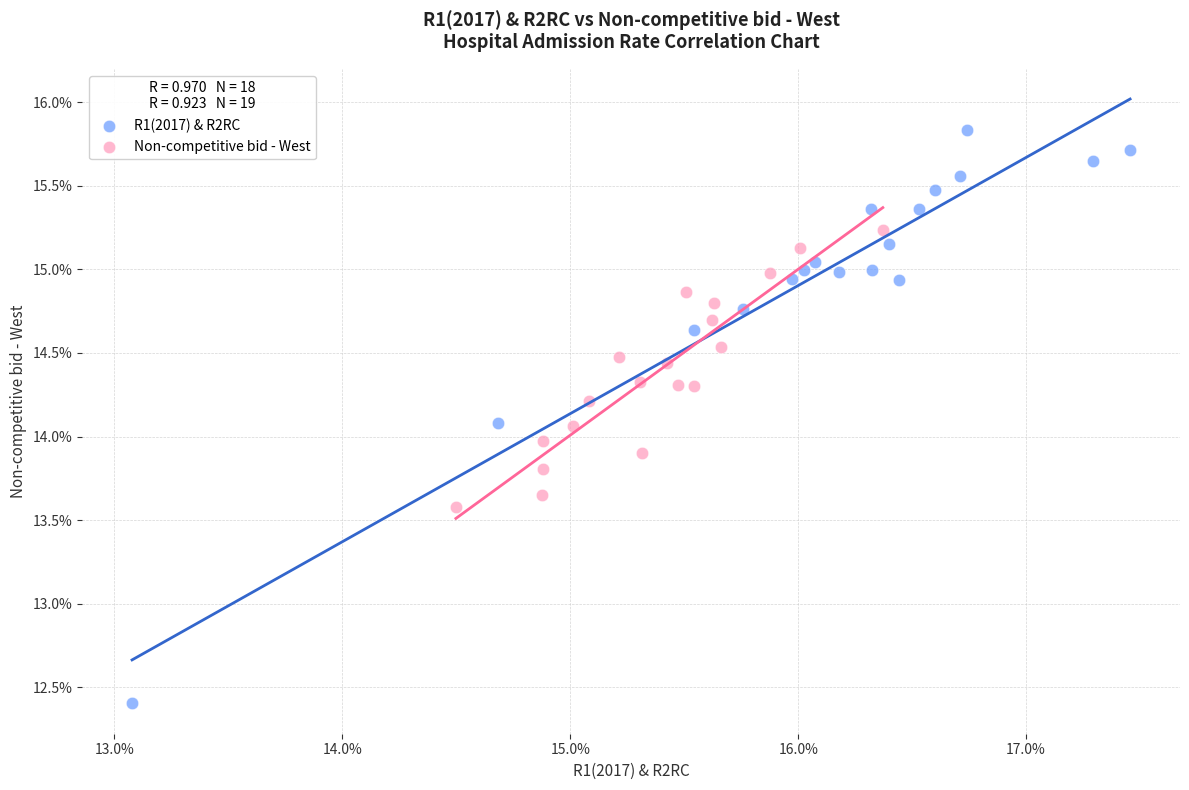

Which series contains the highest Y value?

R1(2017) & R2RC